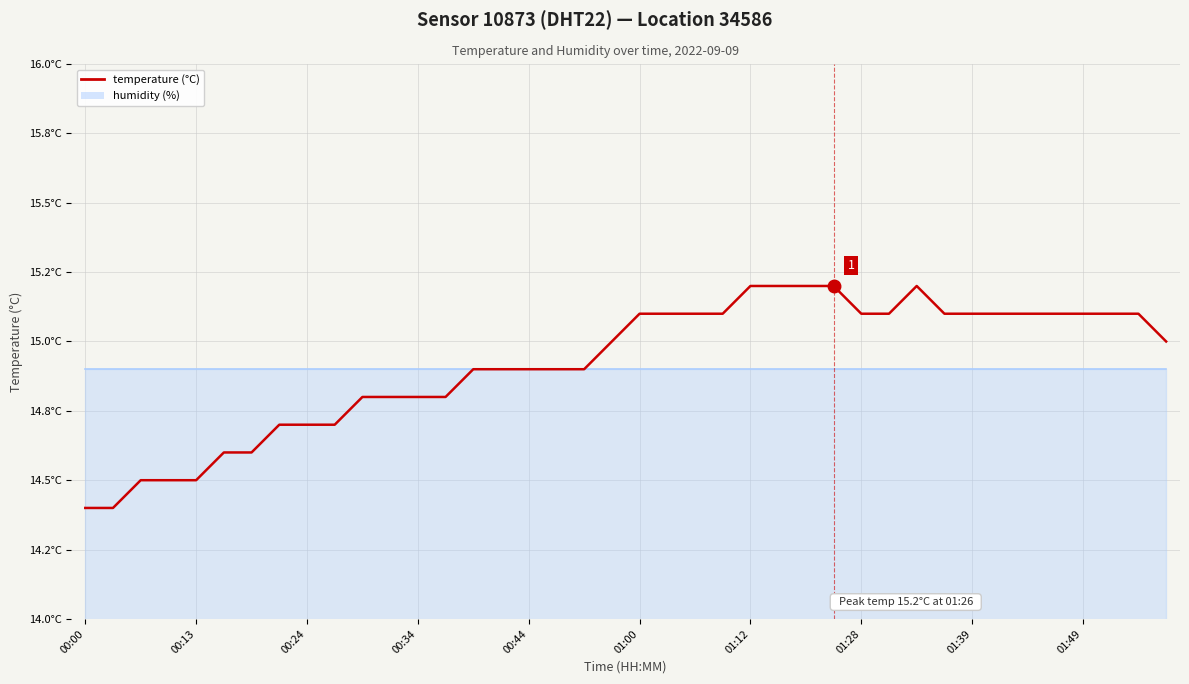

Reading left to right, list all the values displayed in this chart.

14.4	14.4	14.5	14.5	14.5	14.6	14.6	14.7	14.7	14.7	14.8	14.8	14.8	14.8	14.9	14.9	14.9	14.9	14.9	15.0	15.1	15.1	15.1	15.1	15.2	15.2	15.2	15.2	15.1	15.1	15.2	15.1	15.1	15.1	15.1	15.1	15.1	15.1	15.1	15.0